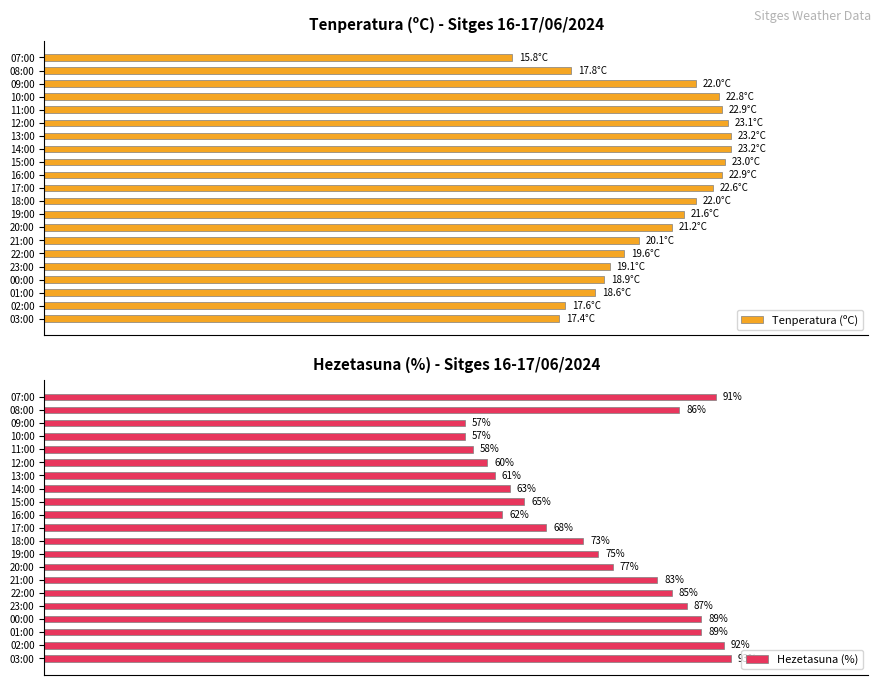

What is the average value of the Tenperatura (ºC) series?

89.4